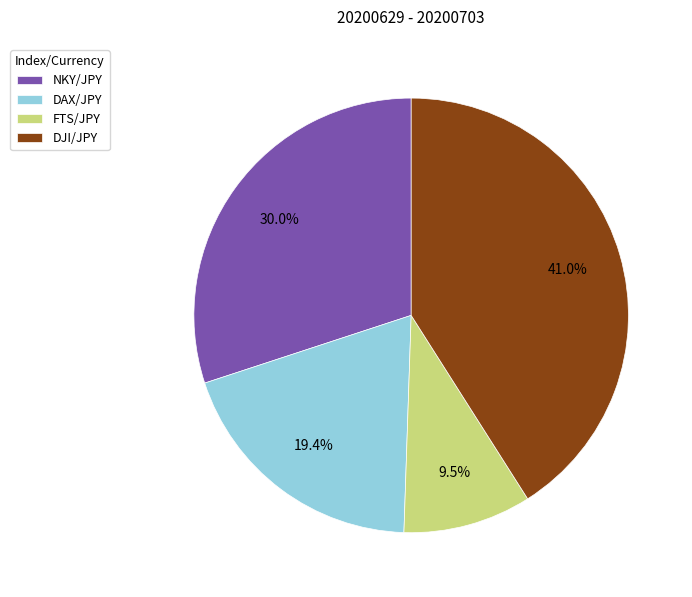

To the nearest percent, what is the average slice percentage?

25%